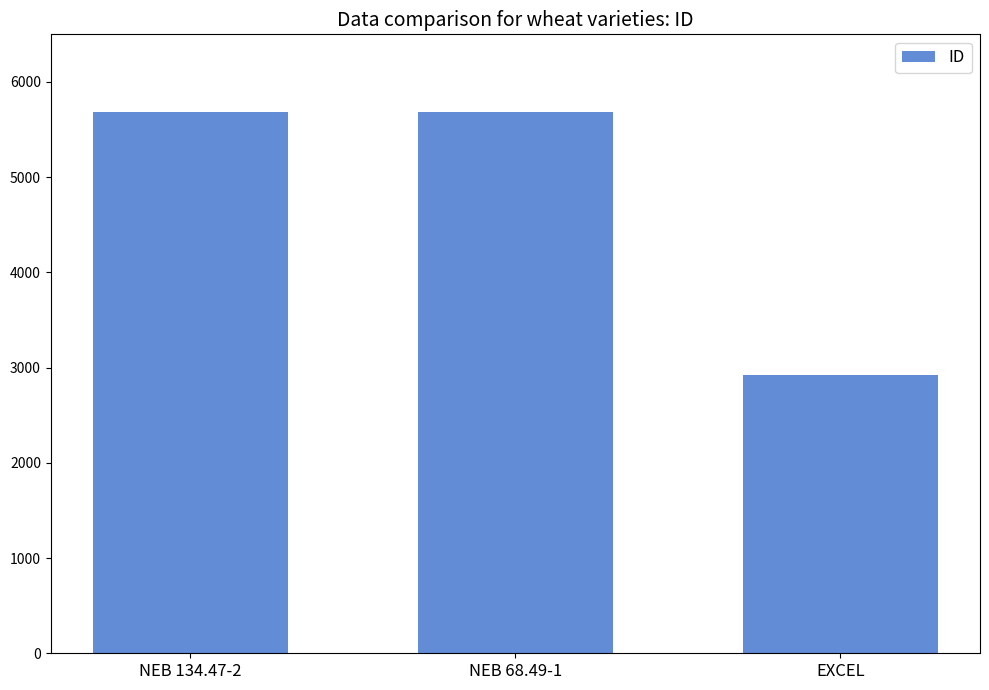

What is the minimum value shown in the chart?

2920